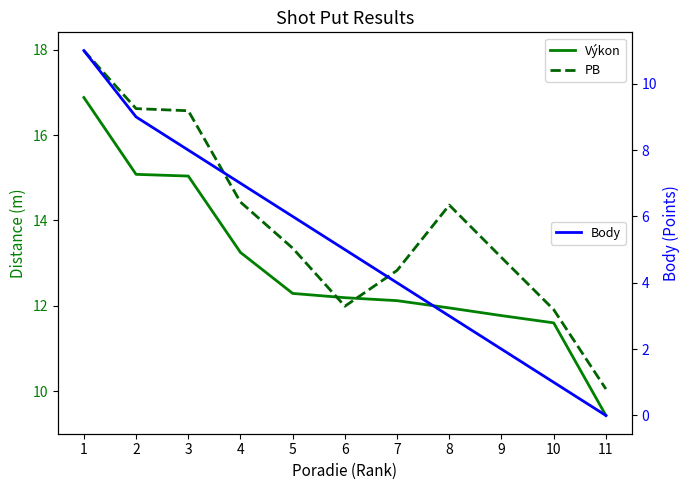

At 10, list the series in order from largest to smallest.

PB, Výkon, Body